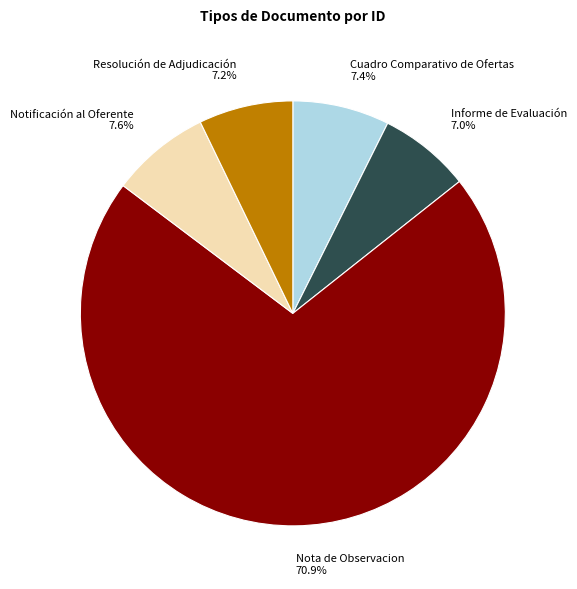

The Cuadro Comparativo de Ofertas slice represents 1% of the pie. True or false?

False